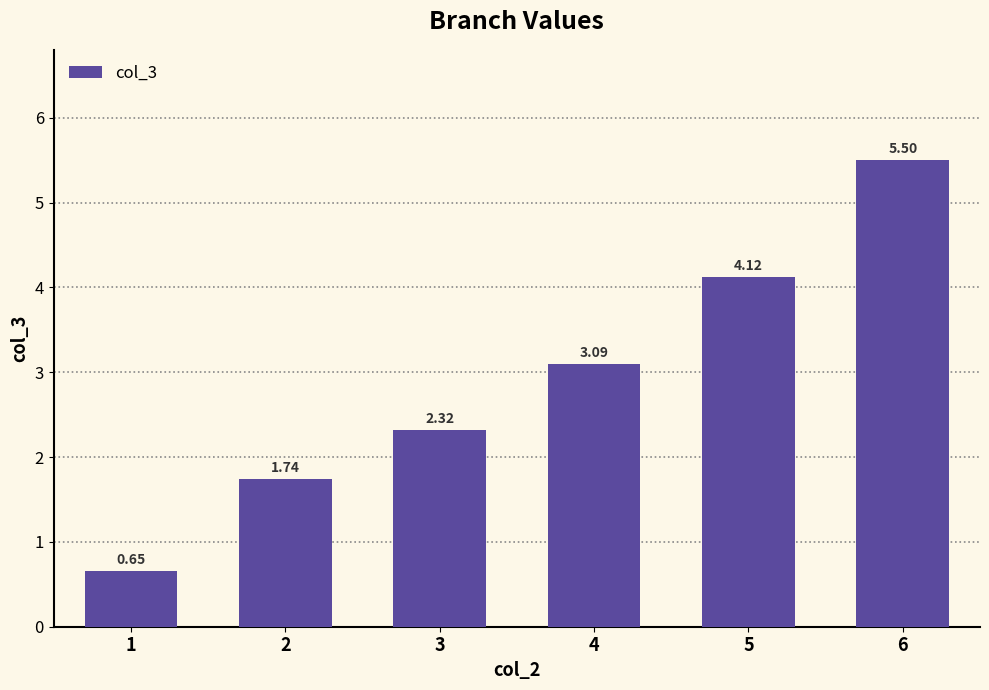

What is the difference between the maximum and second lowest values?

3.8